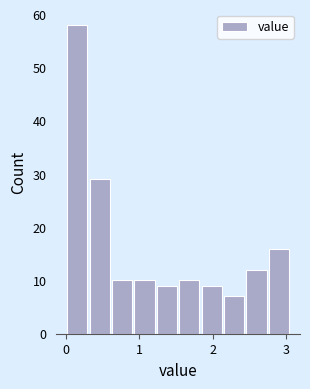

Read against the x-axis, roughly where is the centre of the tallest bar?

0.2